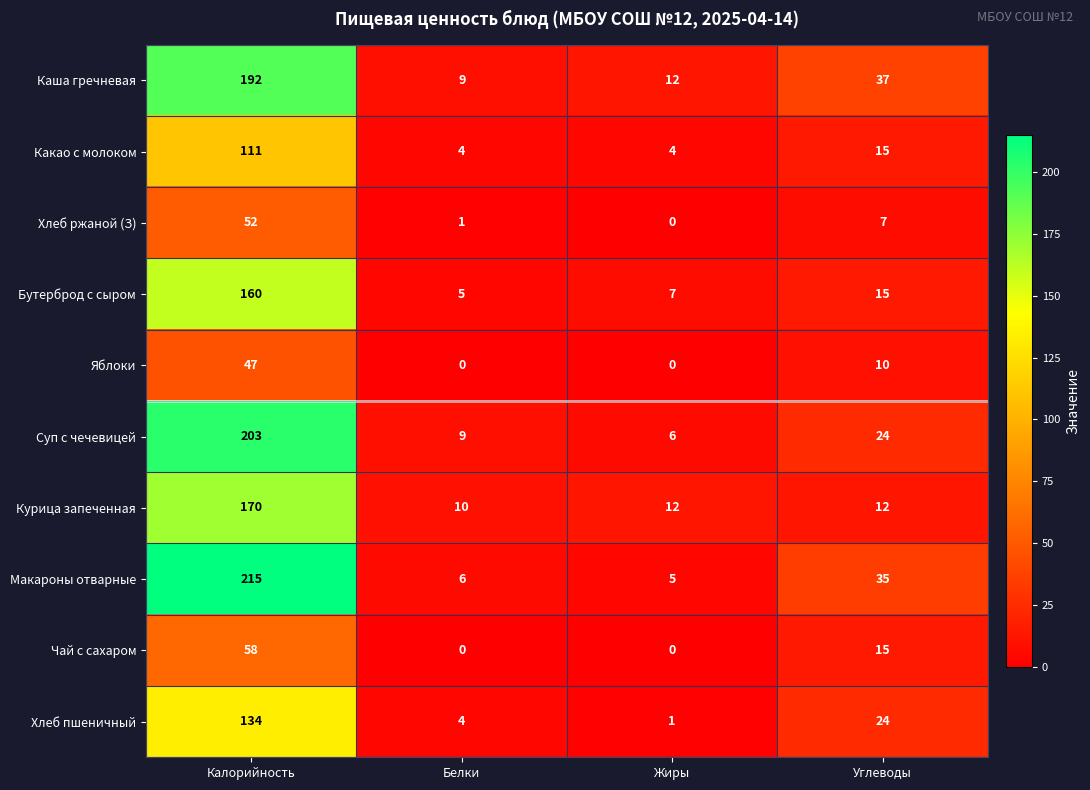

At which category does the chart reach its peak across all series?

Калорийность